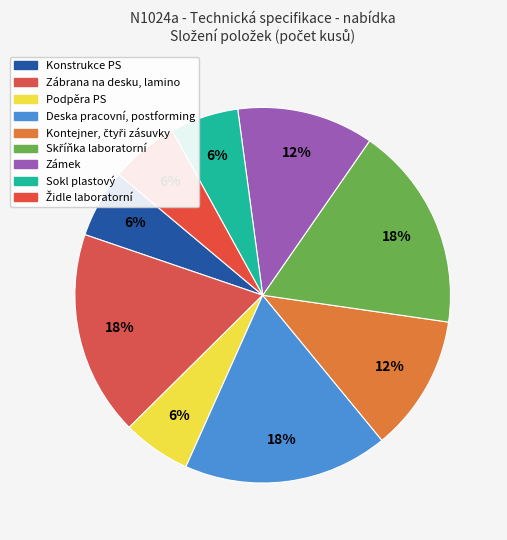

How many slices are in this pie chart?

9